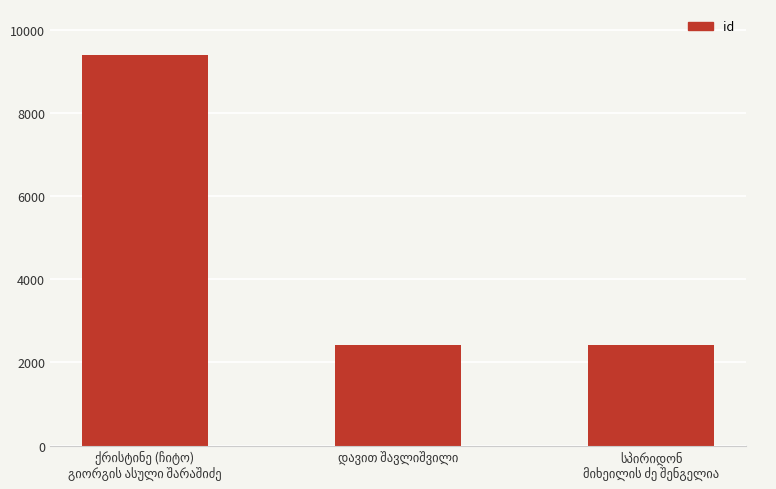

What is the sum of all values?

14252